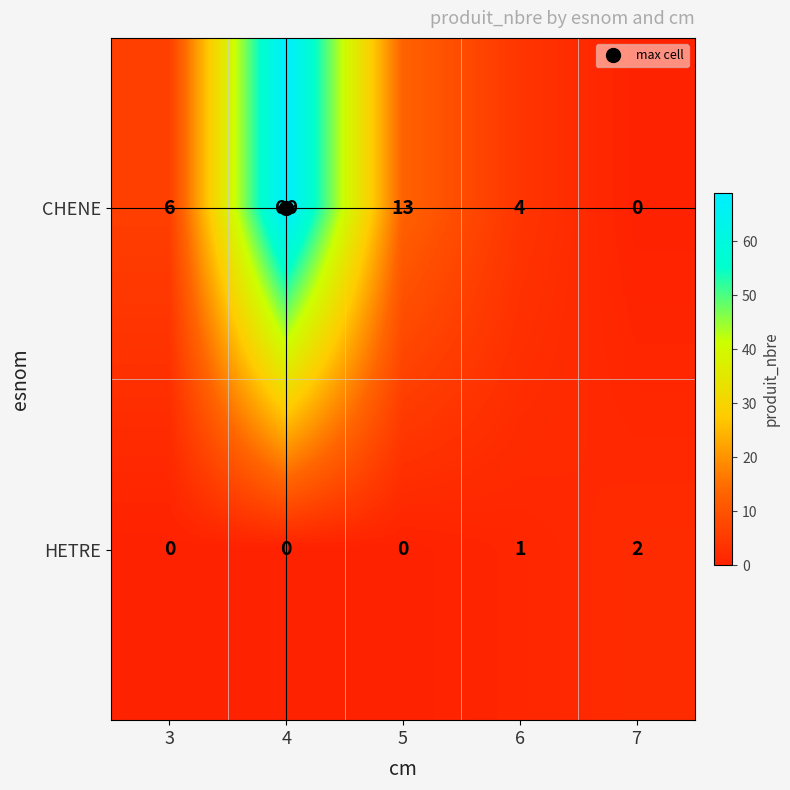

At which category is the sum across all series the highest?

4